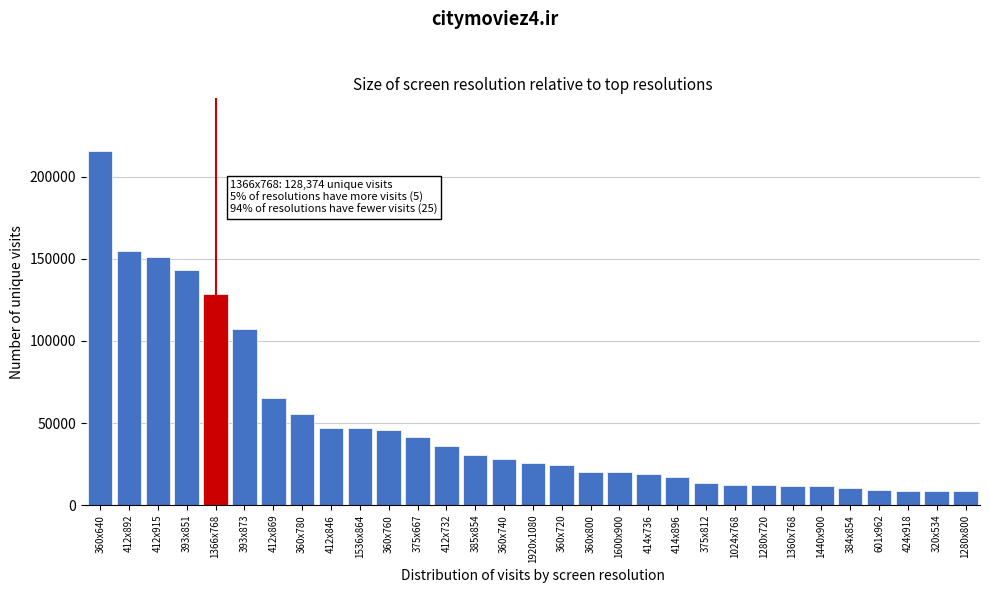

Between 1600x900 and 412x846, which is larger?

412x846